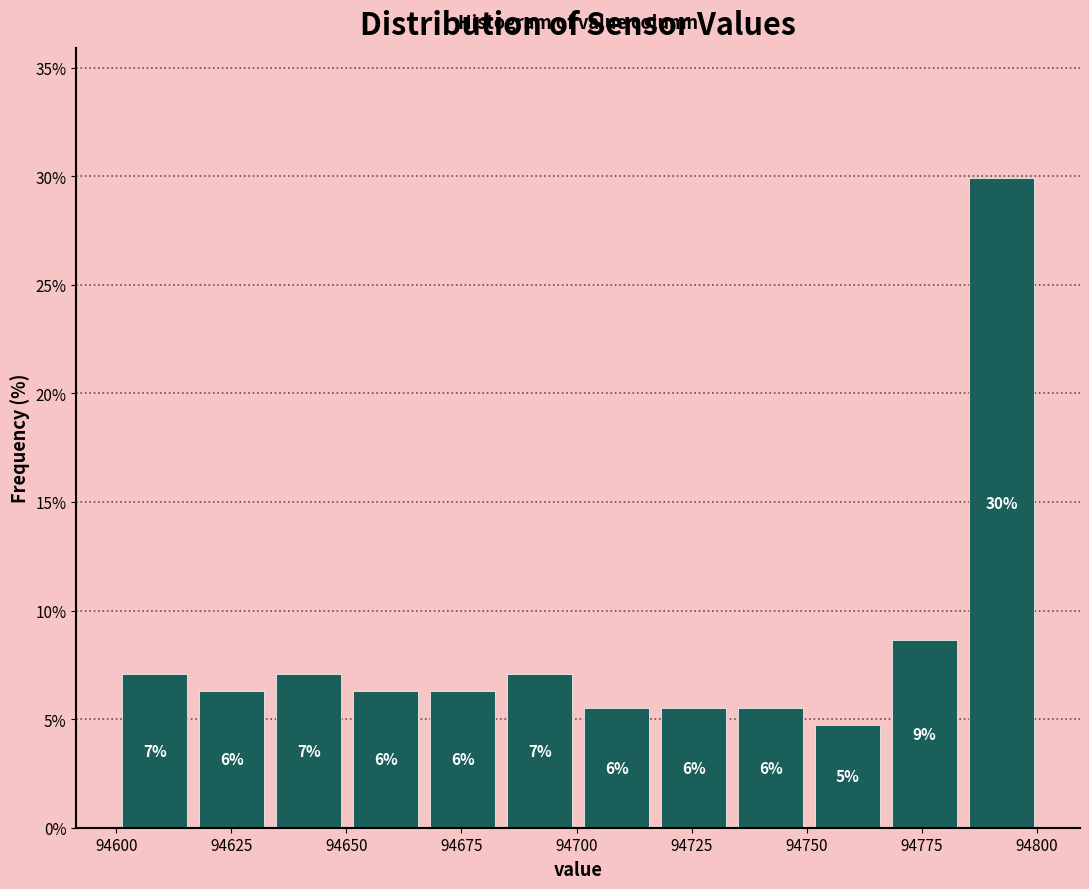

Read against the x-axis, roughly where is the centre of the tallest bar?

94790